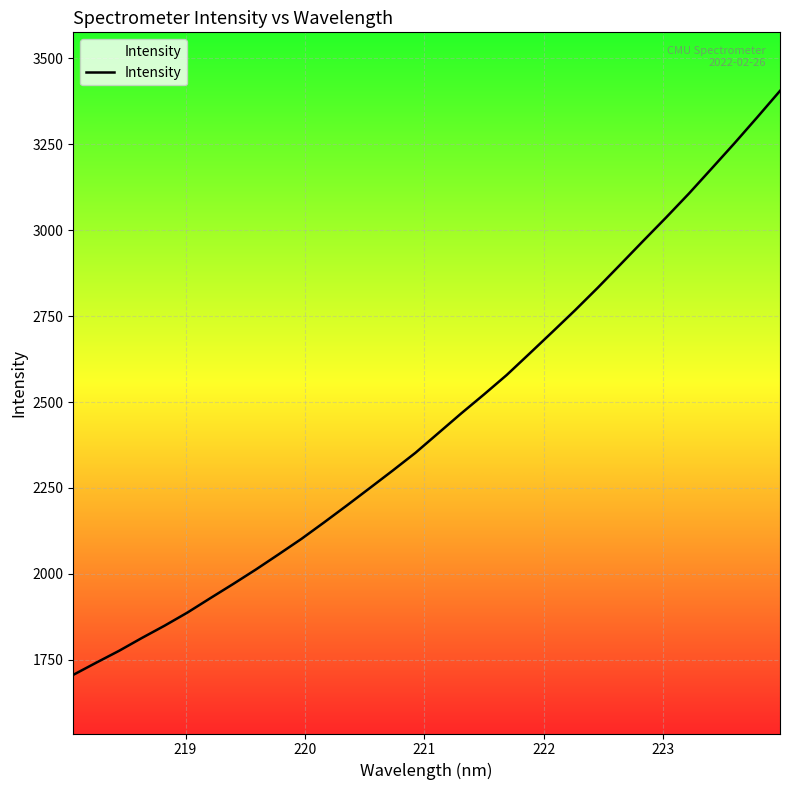

What is the minimum value shown in the chart?

1706.4